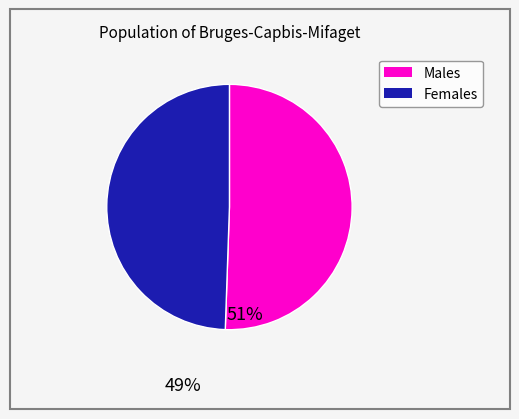

Is there any slice that represents more than half of the pie?

Yes